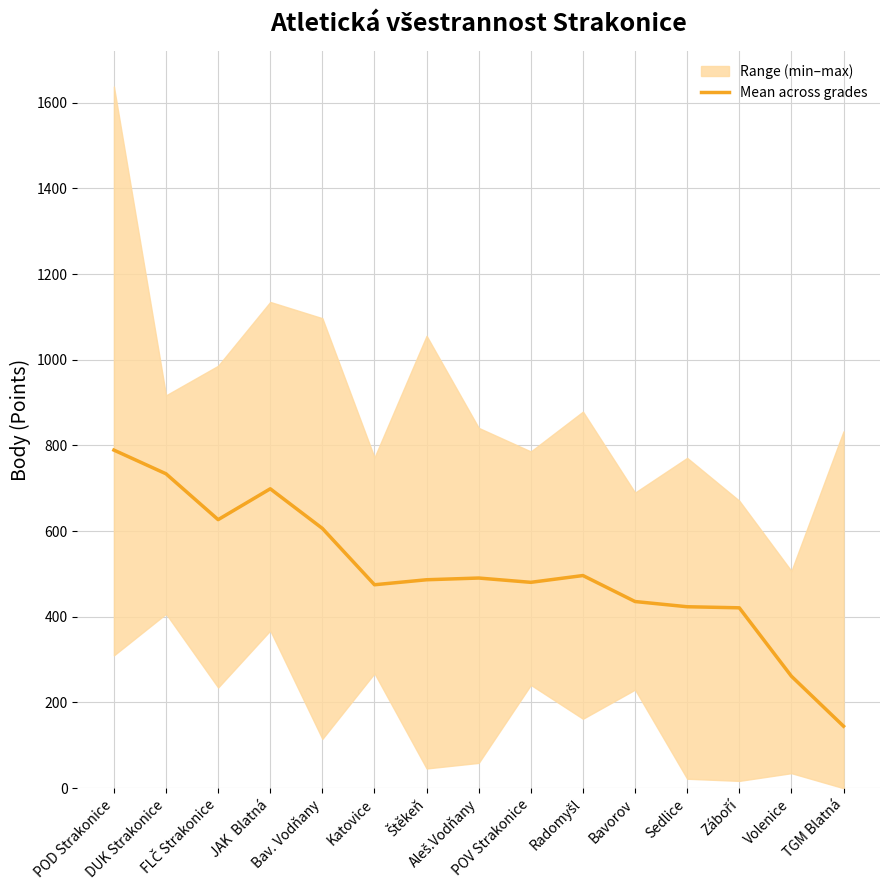

What is the label of the 11th point from the right?

Bav. Vodňany